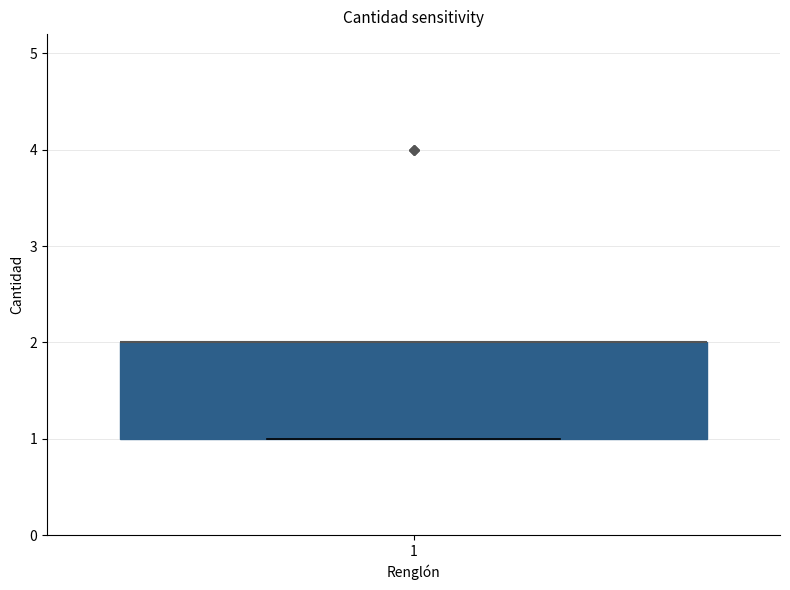

Transcribe this box plot: give where the median line is, the range the box spans, and where the two whiskers end, as read against the y-axis. The values are not printed on the chart, so give them approximately, as read against the axis.

median 2 (drawn on the box's upper edge), box 1 to 2, whiskers 1 to 2